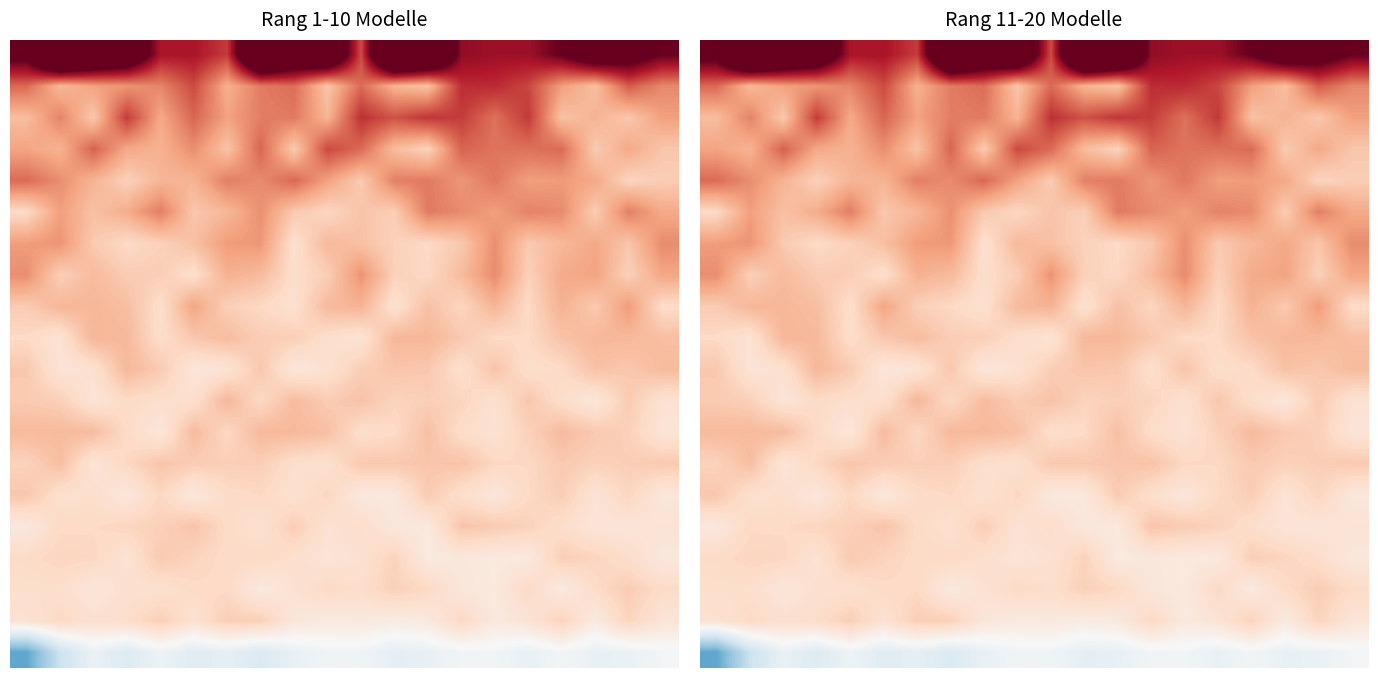

What is the spread (max minus min) of values at 0?

92631.2